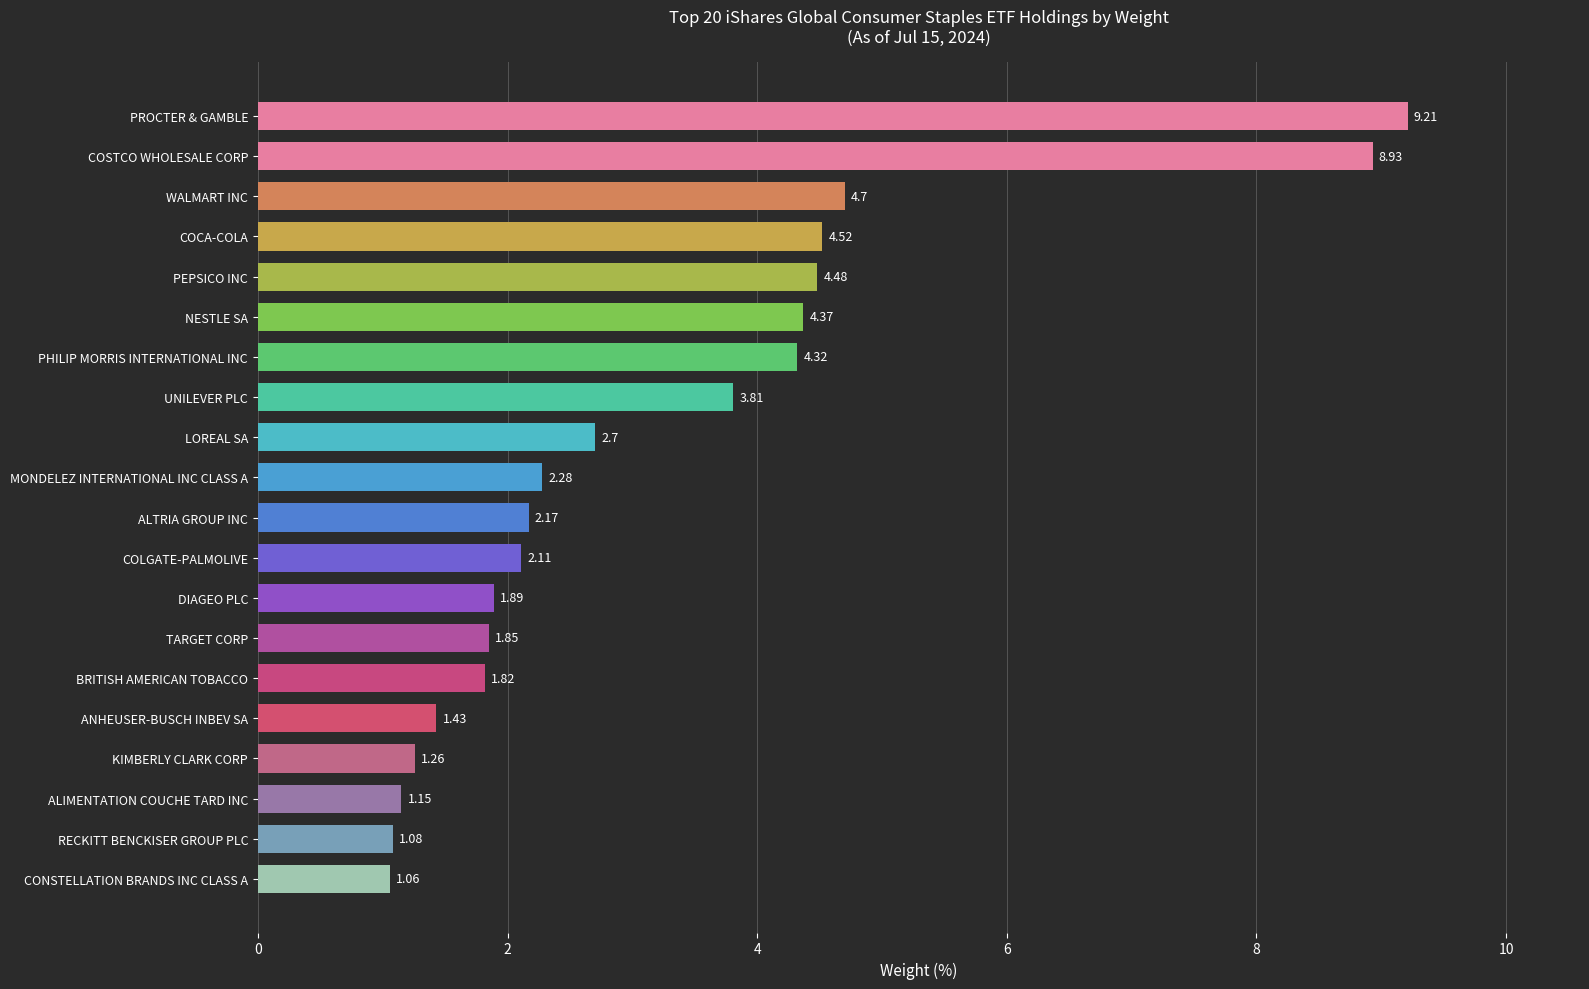

Rank the categories by value from lowest to highest.

CONSTELLATION BRANDS INC CLASS A, RECKITT BENCKISER GROUP PLC, ALIMENTATION COUCHE TARD INC, KIMBERLY CLARK CORP, ANHEUSER-BUSCH INBEV SA, BRITISH AMERICAN TOBACCO, TARGET CORP, DIAGEO PLC, COLGATE-PALMOLIVE, ALTRIA GROUP INC, MONDELEZ INTERNATIONAL INC CLASS A, LOREAL SA, UNILEVER PLC, PHILIP MORRIS INTERNATIONAL INC, NESTLE SA, PEPSICO INC, COCA-COLA, WALMART INC, COSTCO WHOLESALE CORP, PROCTER & GAMBLE